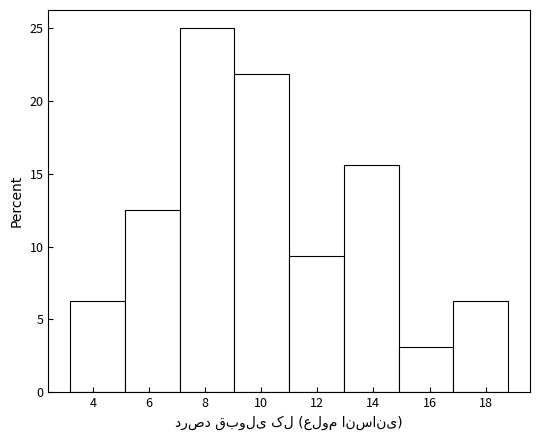

Reading left to right, transcribe this chart: for each bar, give the range it covers on the x-axis and its height. Neither the bar edges nor the heights are printed on the chart, so give them approximately, as read against the axes.

3.20 to 5.15: 6.5
5.15 to 7.10: 12.5
7.10 to 9.05: 25.0
9.05 to 11.00: 22.0
11.00 to 12.95: 9.5
12.95 to 14.90: 15.5
14.90 to 16.85: 3.0
16.85 to 18.80: 6.5